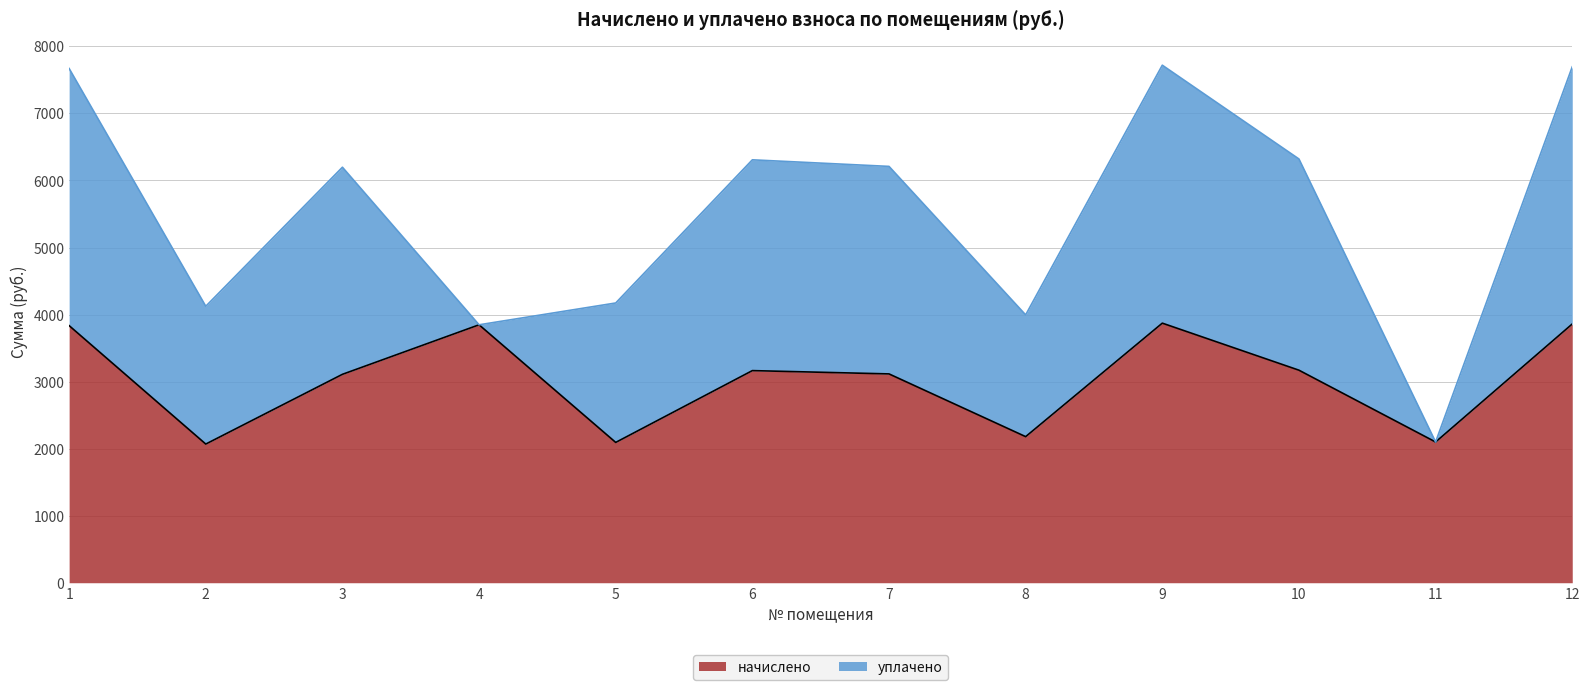

What is the maximum value shown in the chart?

3872.1